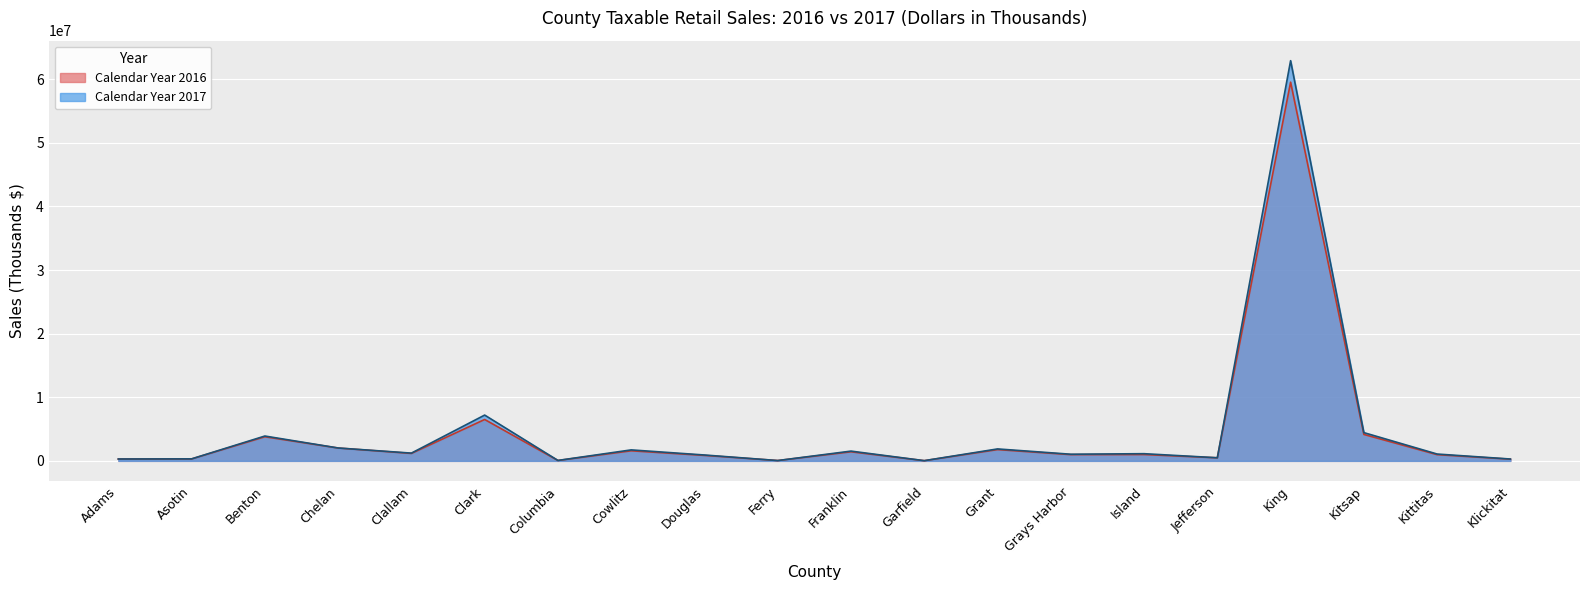

At which label is Calendar Year 2016 closest to 29780005?

Clark